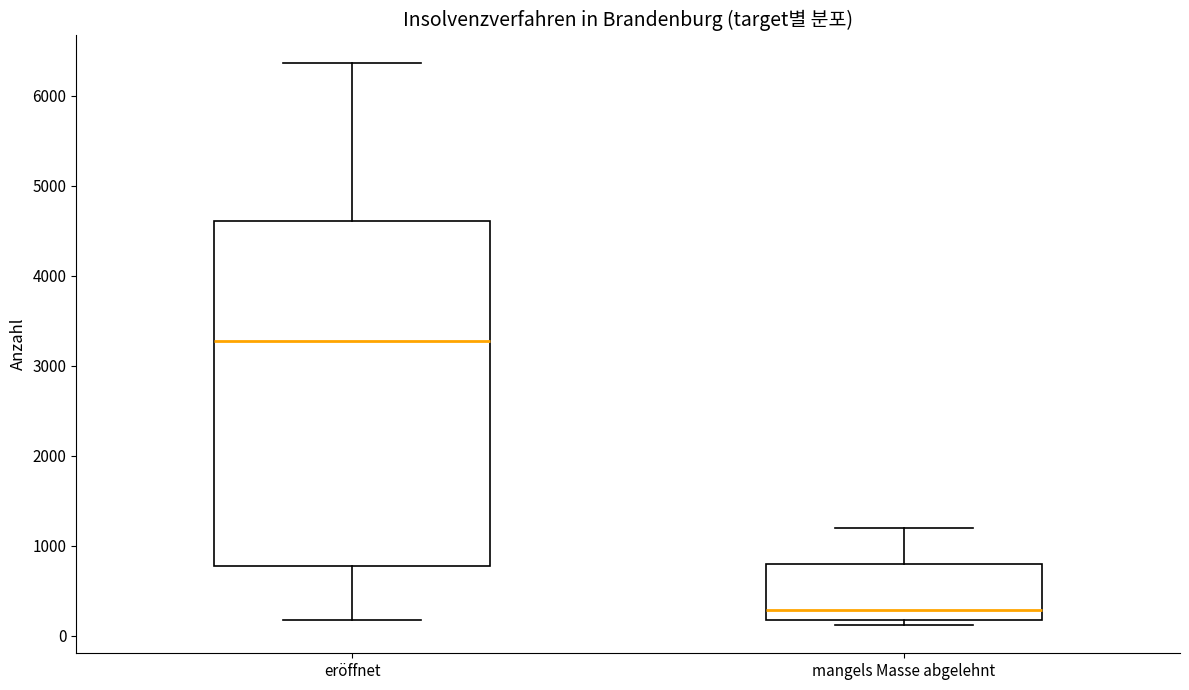

Reading left to right, transcribe this box plot: for each box, give where its median line is, the range the box spans, and where its two whiskers end, as read against the y-axis. The values are not printed on the chart, so give them approximately, as read against the axis.

eröffnet: median 3300, box 800 to 4600, whiskers 200 to 6400
mangels Masse abgelehnt: median 300, box 200 to 800, whiskers 100 to 1200